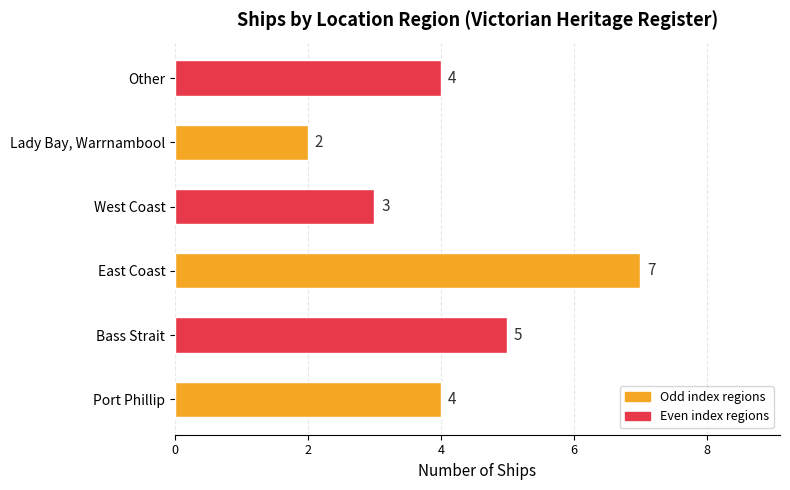

Count the values in the range 3 to 5.

4